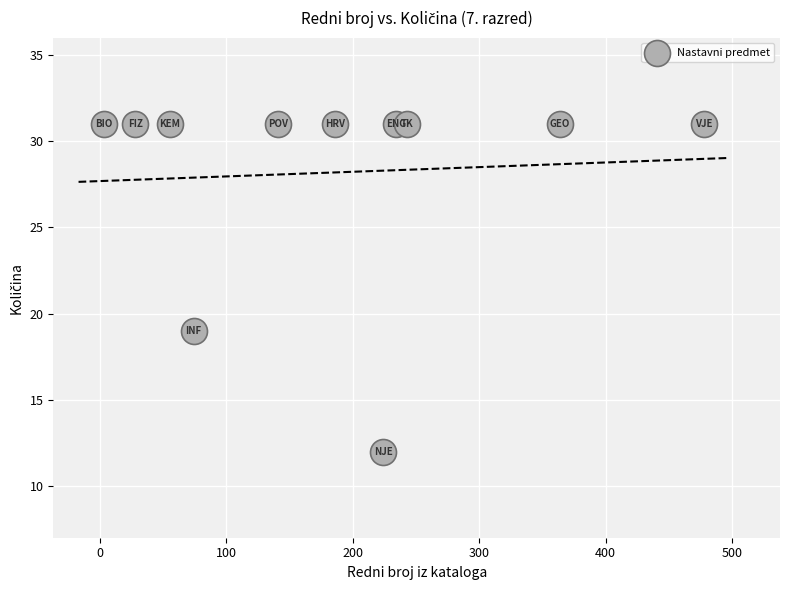

What is the average Y value?

28